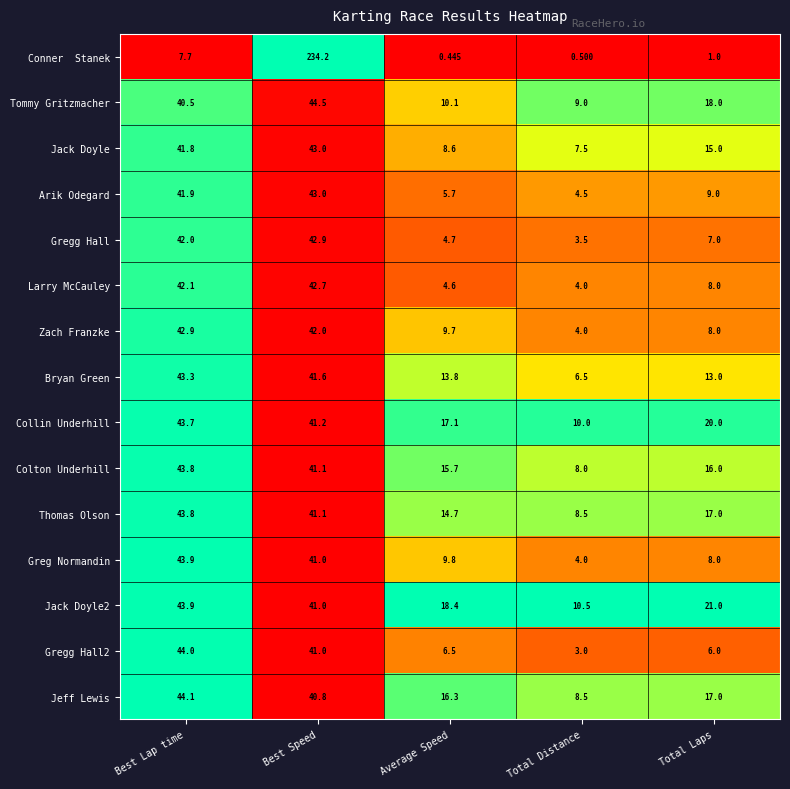

Which label corresponds to the smallest value in the chart?

Average Speed